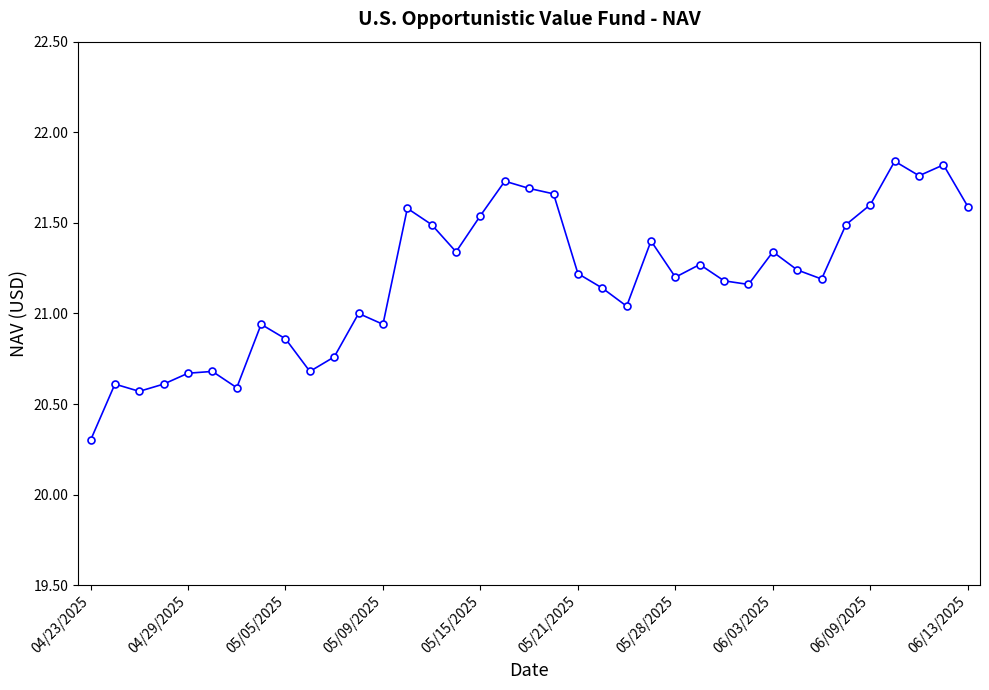

What is the minimum value shown in the chart?

20.3